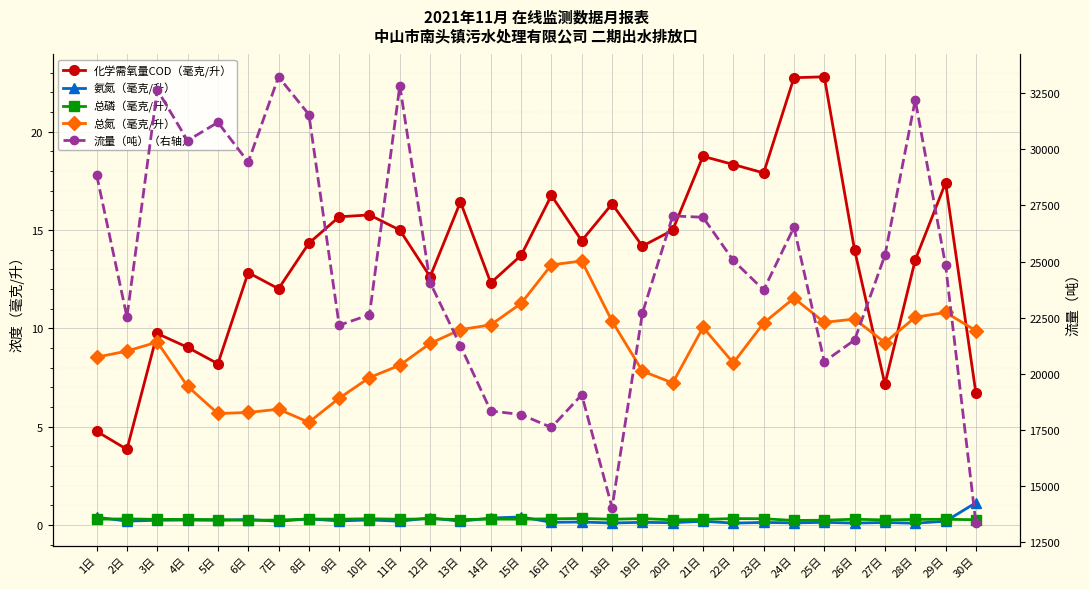

True or false: 总磷（毫克/升） and 总氮（毫克/升） cross at least once.

False